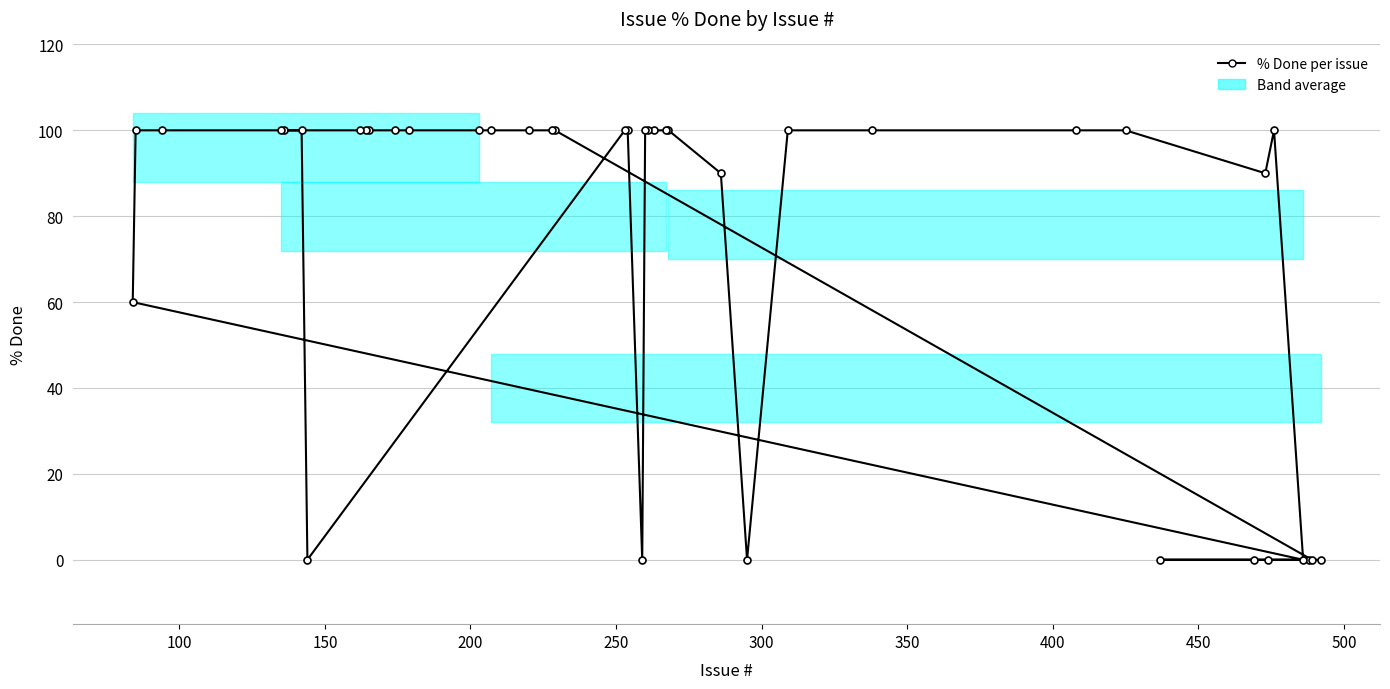

What is the average value?

74